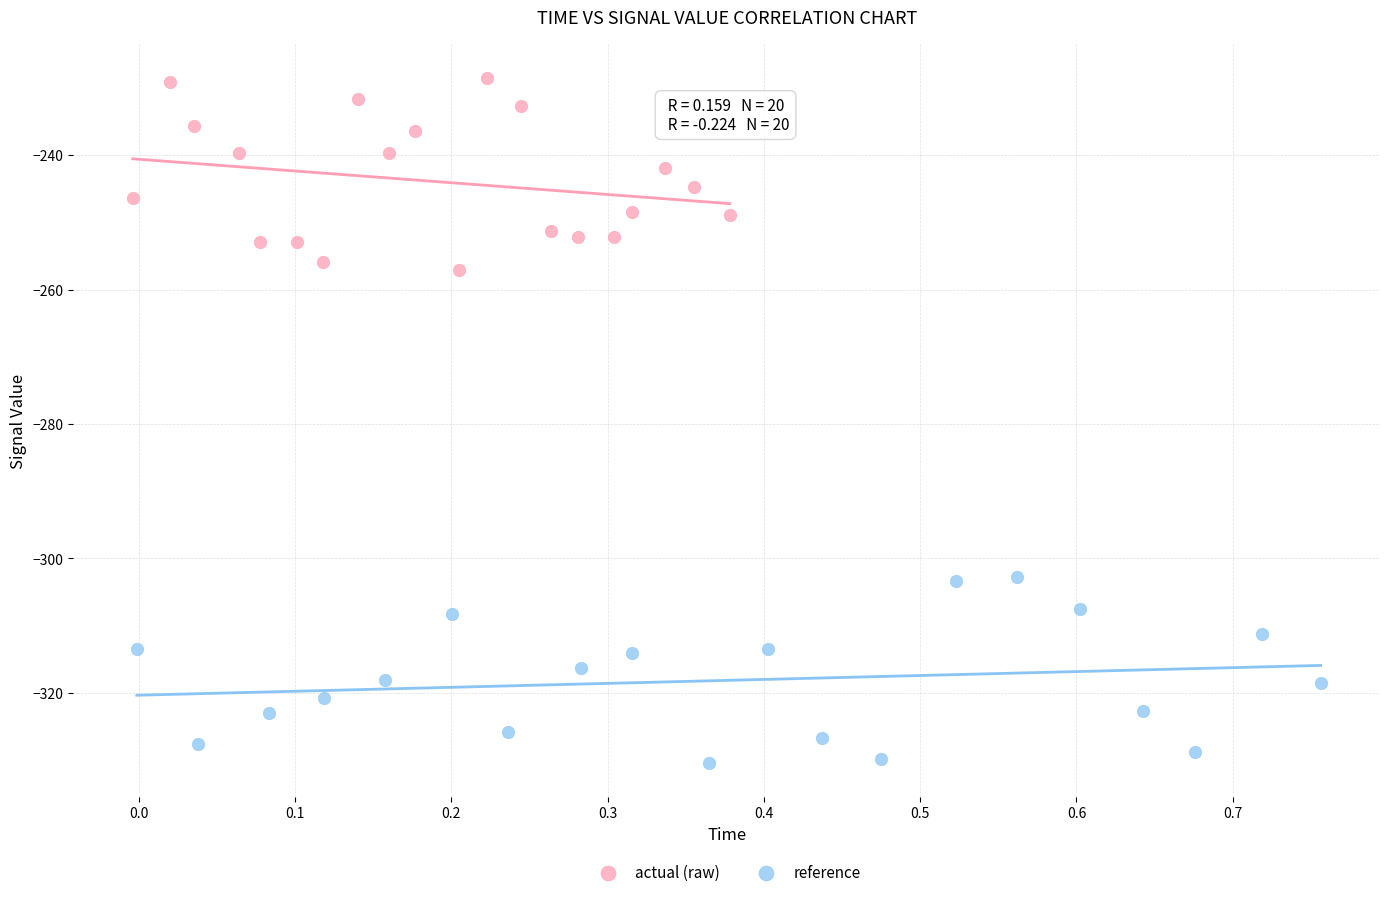

Which series reaches the maximum Y coordinate?

actual (raw)